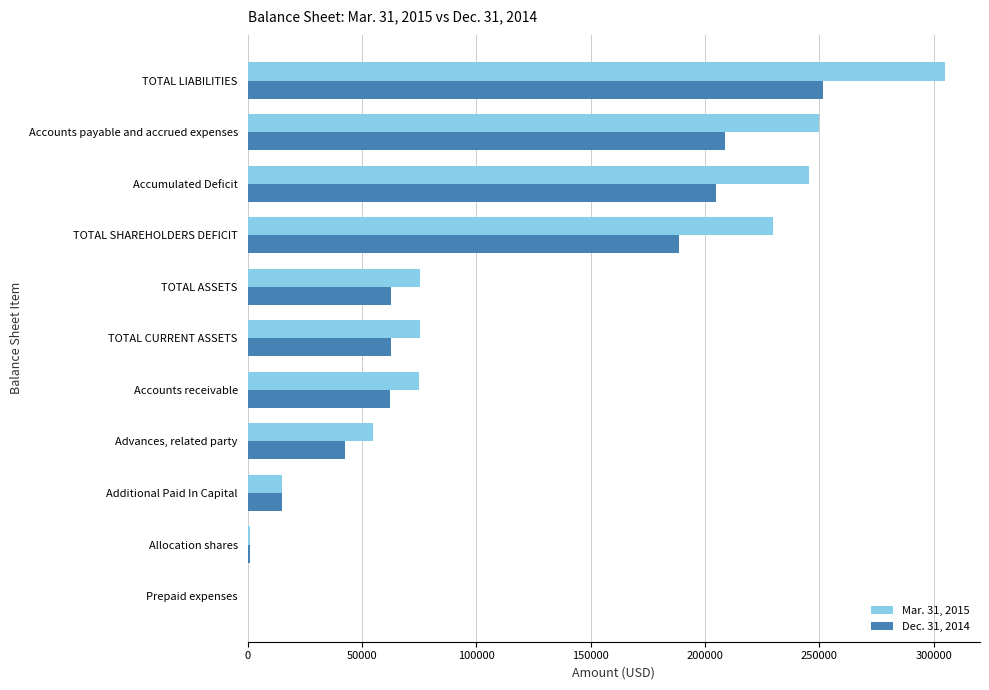

Which series changed the most between Advances, related party and Accounts payable and accrued expenses?

Mar. 31, 2015